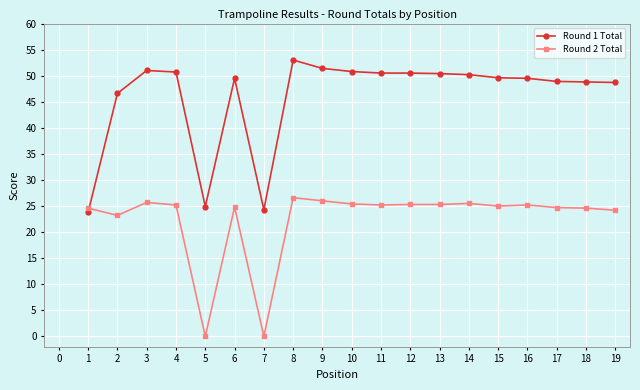

How many lines are shown in the chart?

2